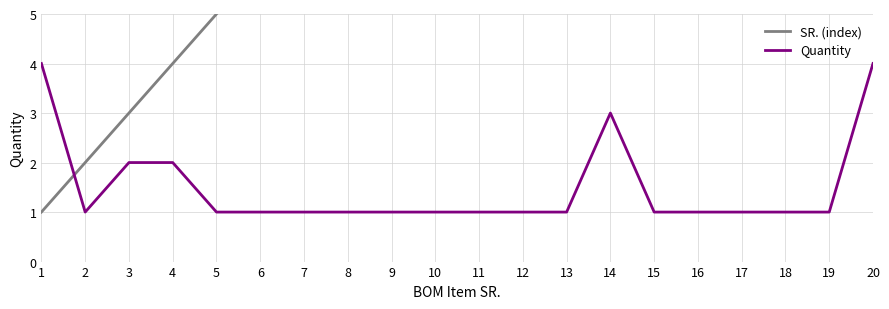

How many Quantity values are between 1 and 2?

17